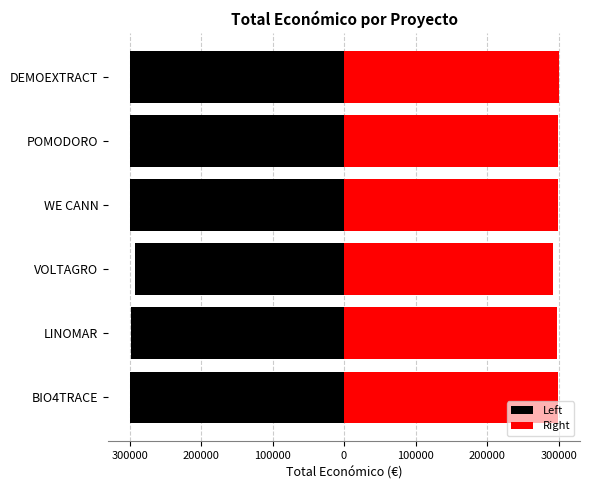

Which series has the largest total across all categories?

Right